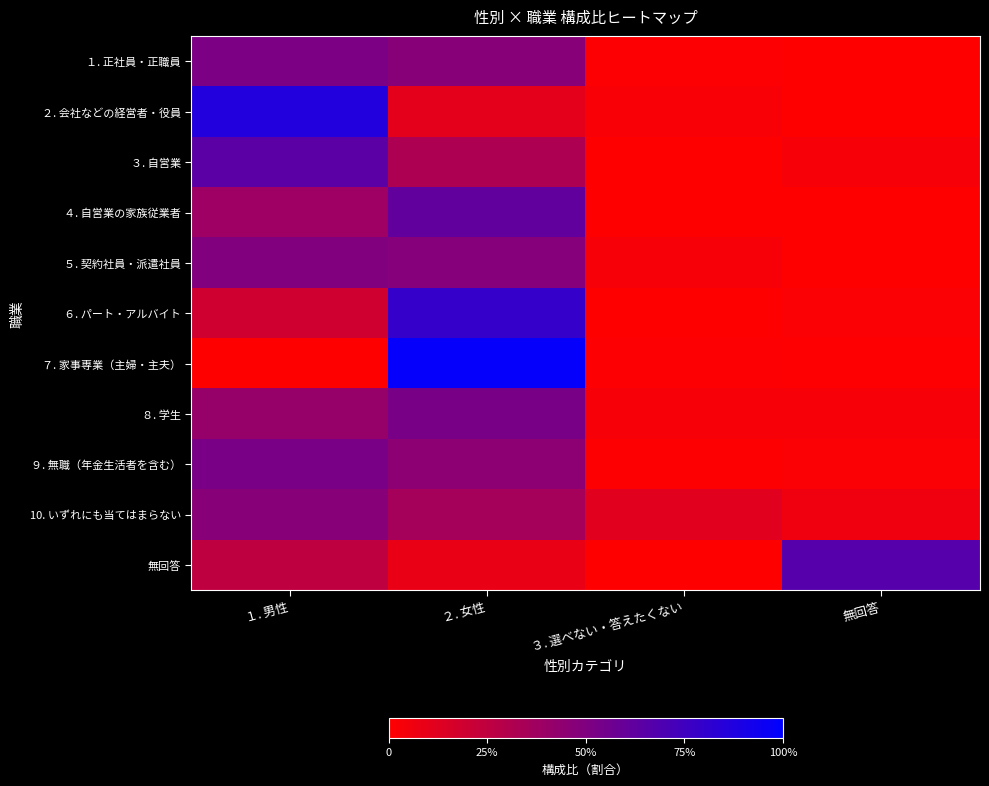

At how many categories does at least one series exceed 0?

4